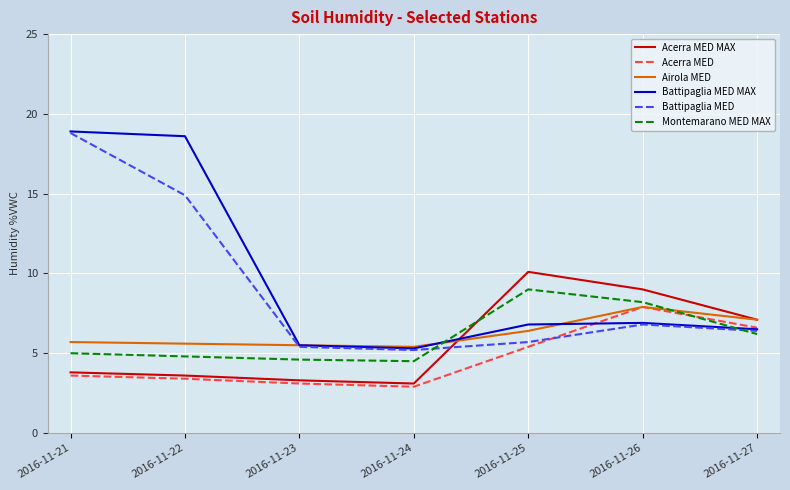

What is the difference between the highest and lowest values at 2016-11-23?

2.4